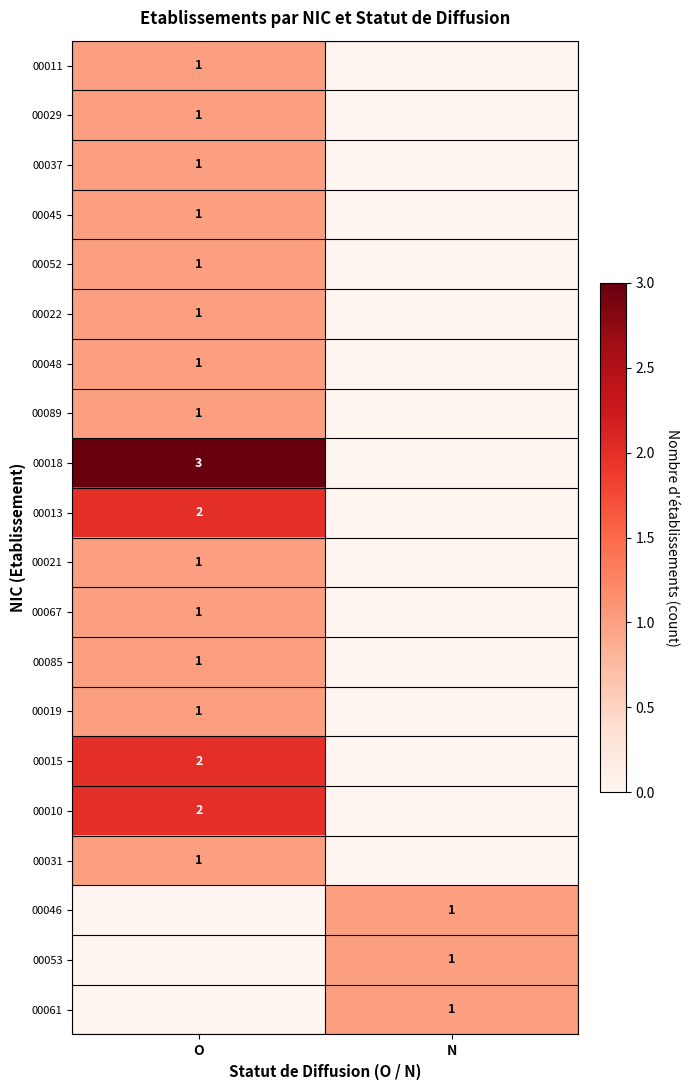

Is it true that 00019 equals 1 at O?

True